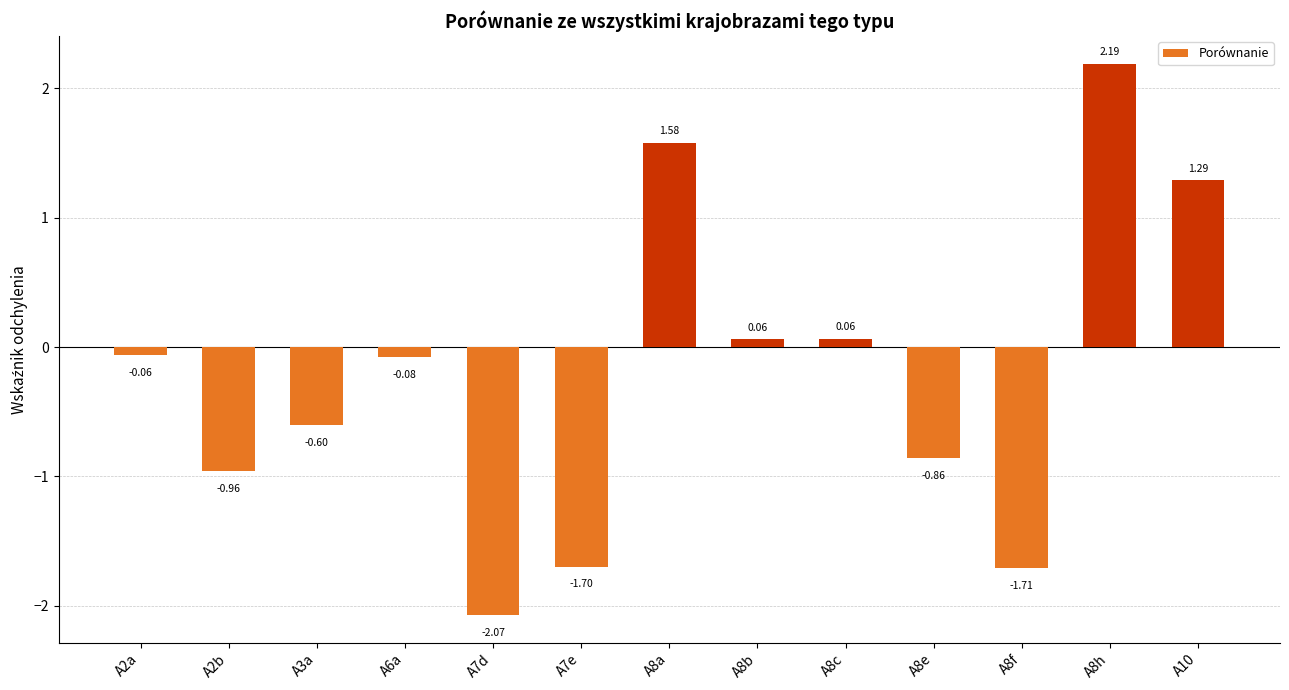

What is the change in value from A7d to A10?

+3.4